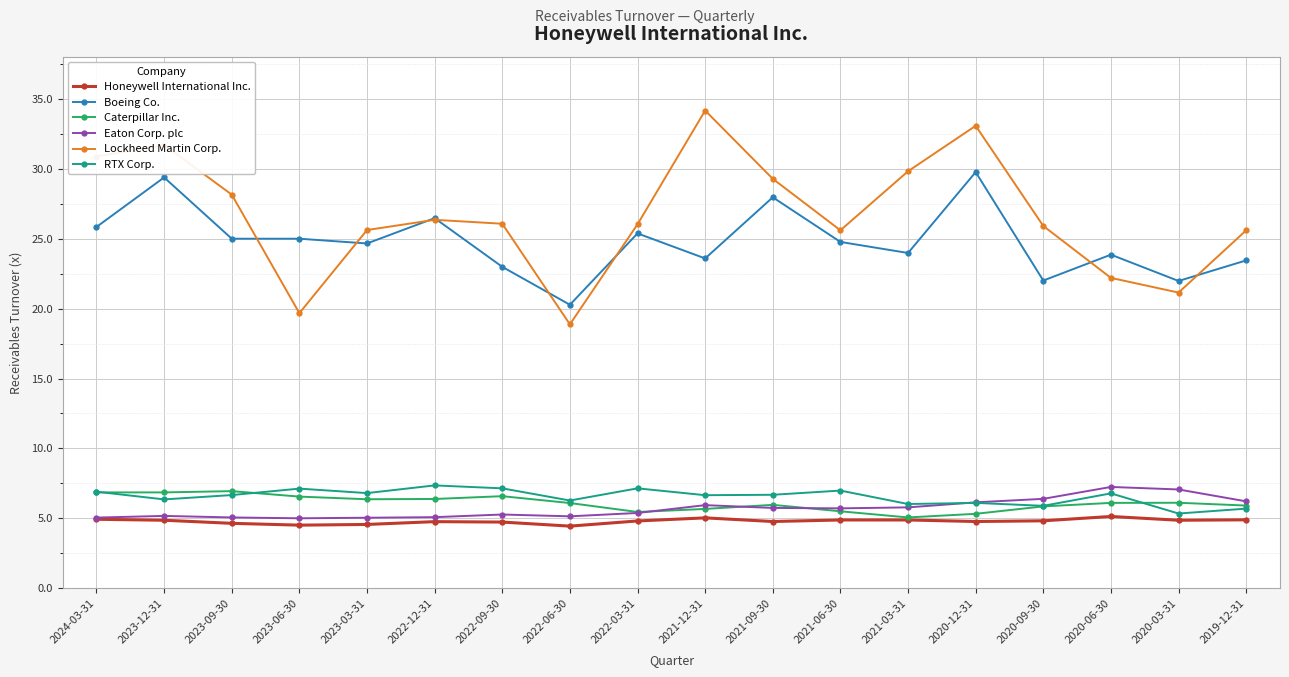

Between 2020-03-31 and 2019-12-31, which series saw the biggest shift?

Lockheed Martin Corp.